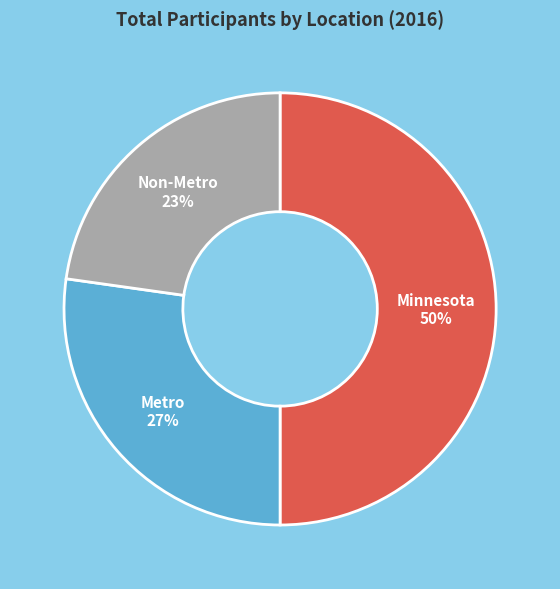

To the nearest percent, what is the average slice percentage?

33%